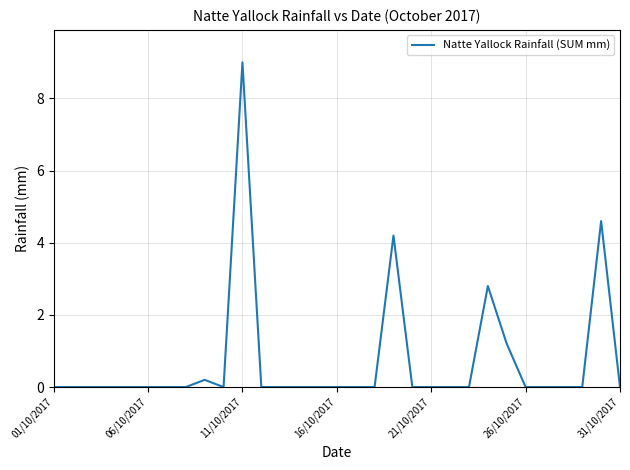

What is the difference between the maximum and minimum values?

9.0